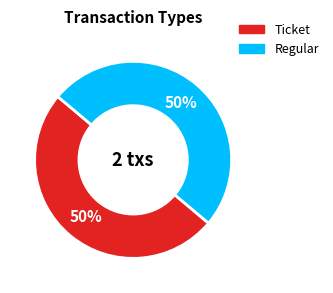

Approximately how many times larger is the value at Regular compared to Ticket?

1.0